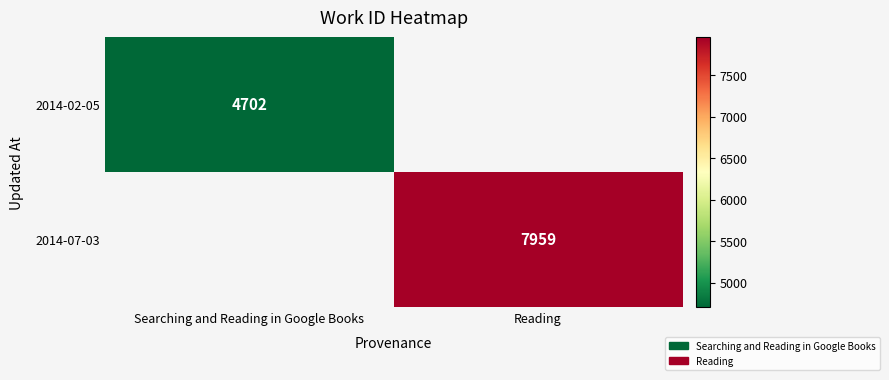

Which category has the highest value across all series?

Reading